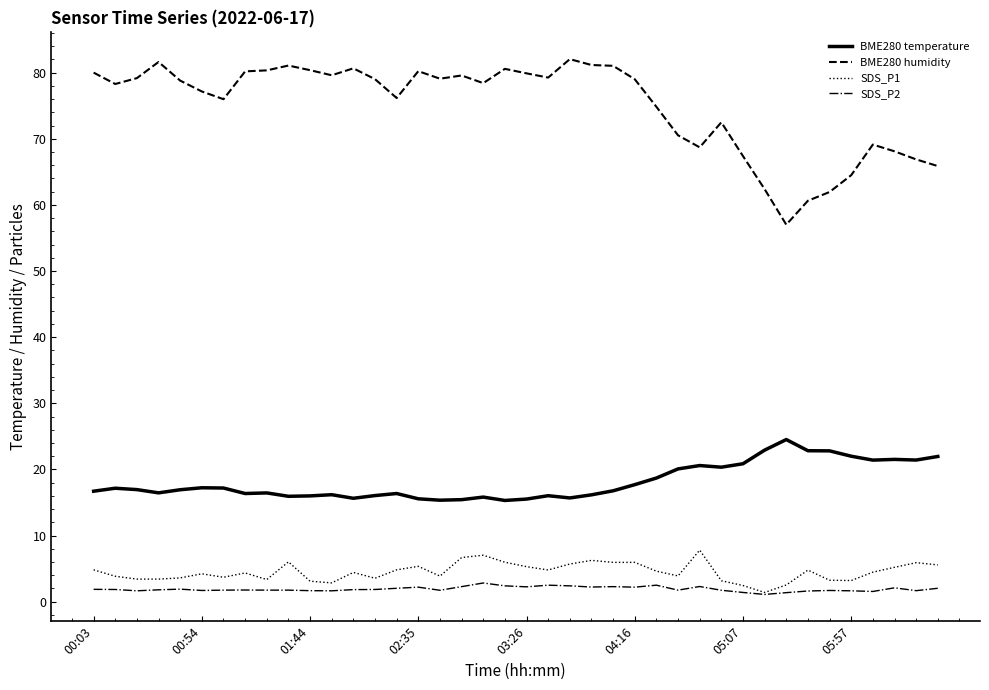

What is the average value of the SDS_P1 series?

4.5